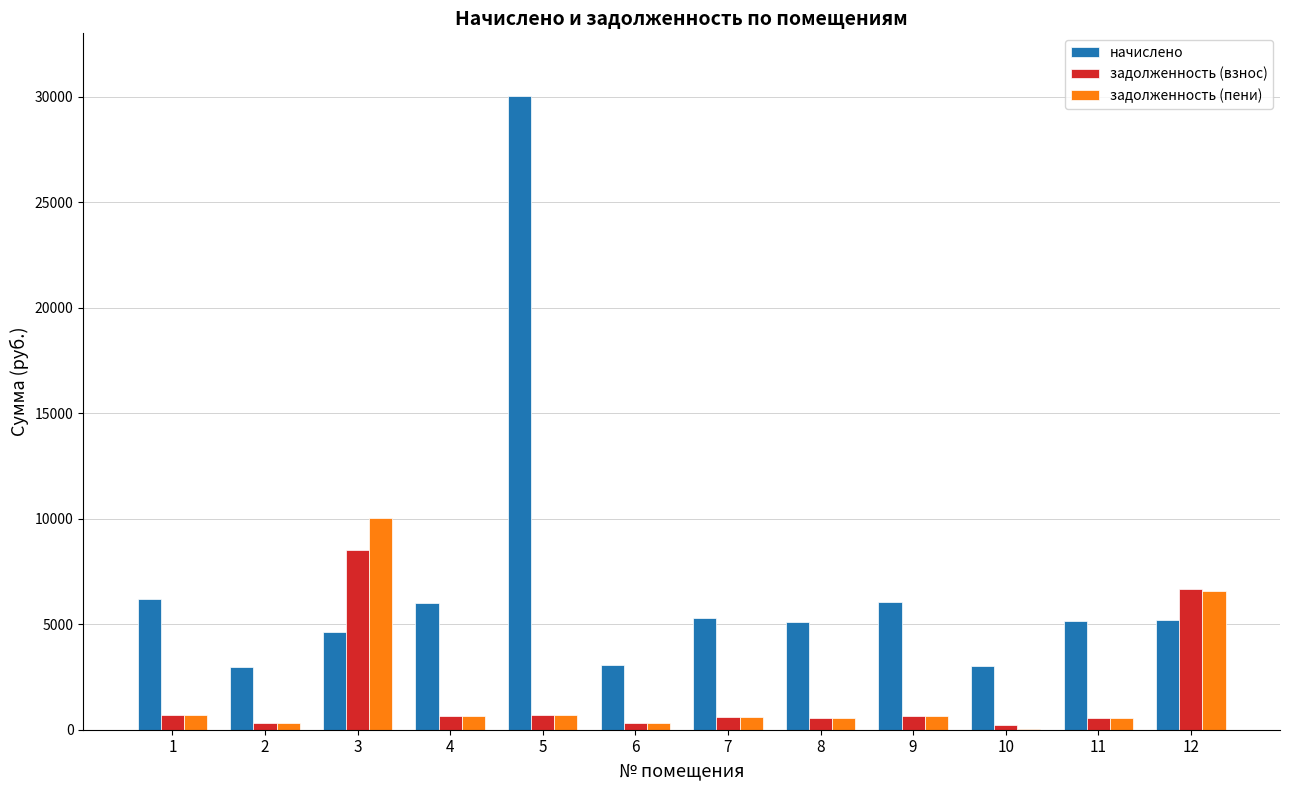

What is the sum of all начислено values?

82765.7